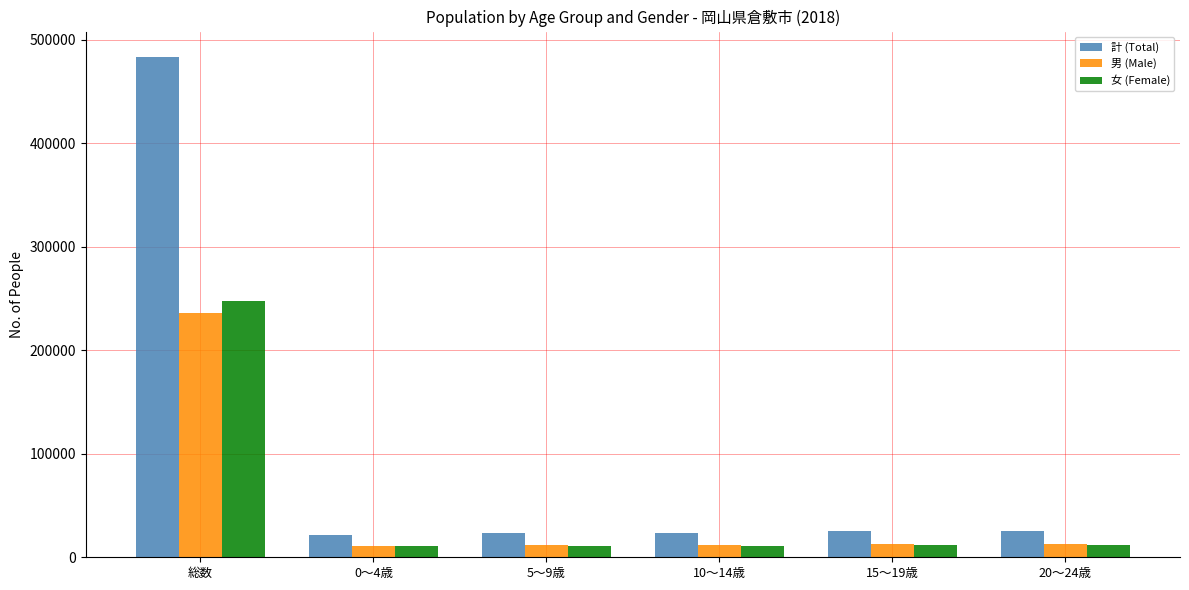

List the series in order of their peak value, lowest first.

男 (Male), 女 (Female), 計 (Total)